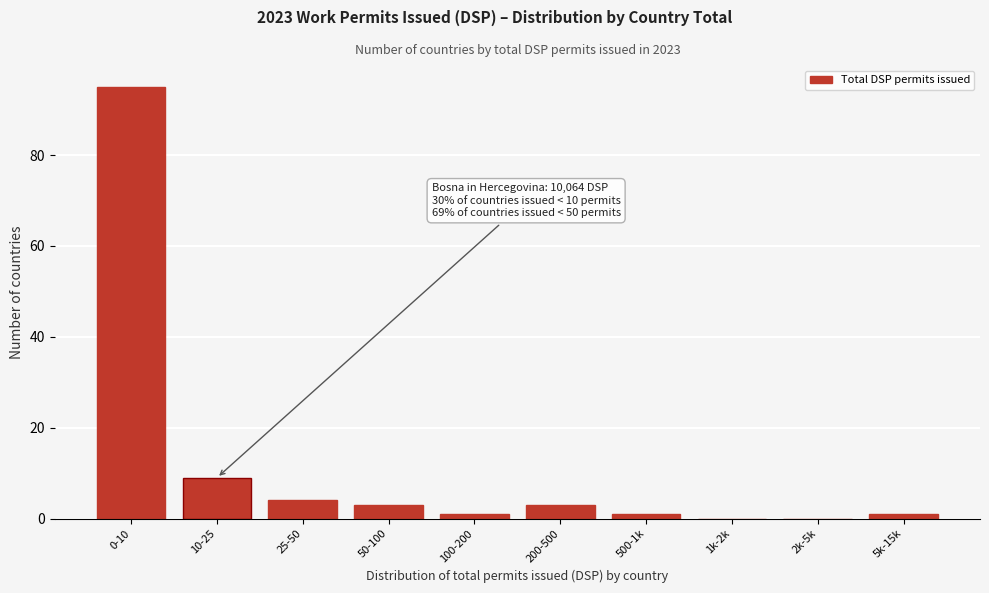

Reading left to right, extract all data points from this chart.

0-10=95	10-25=9	25-50=4	50-100=3	100-200=1	200-500=3	500-1k=1	1k-2k=0	2k-5k=0	5k-15k=1